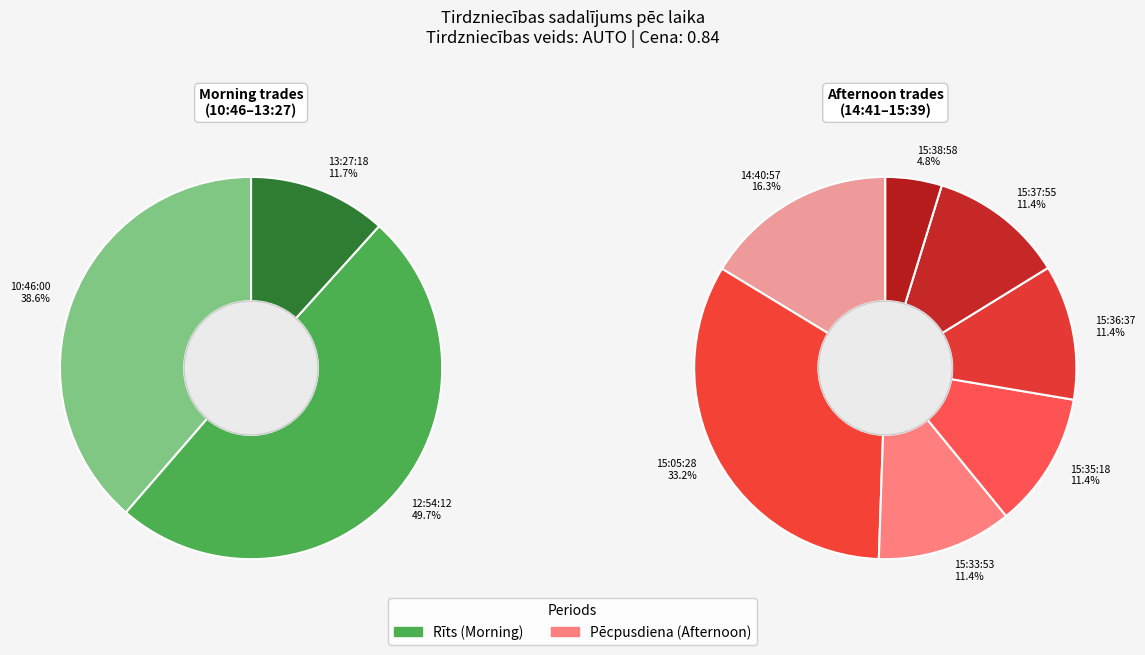

What is the smallest slice in the pie chart?

15:38:58